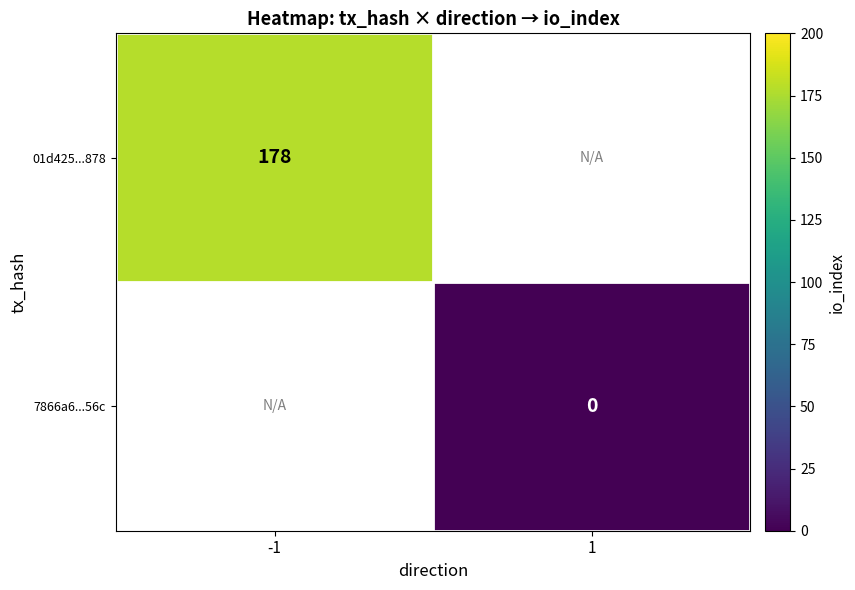

Is it true that 01d425...878 equals 85 at -1?

False